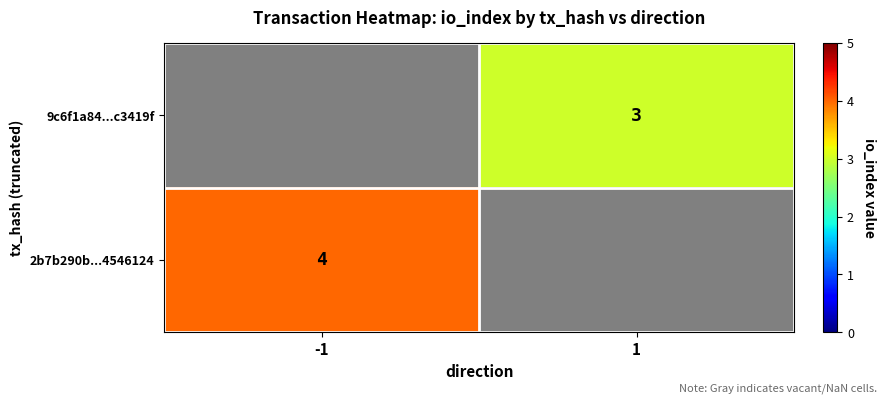

Is the value of 9c6f1a84...c3419f at 1 greater than the value of 2b7b290b...4546124 at -1?

No